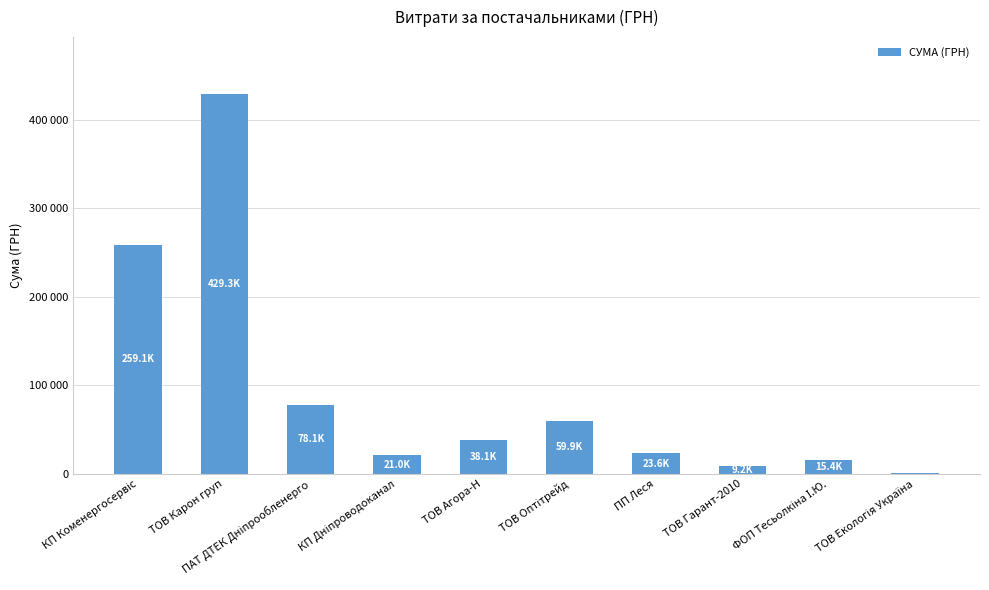

Are the bars horizontal?

No